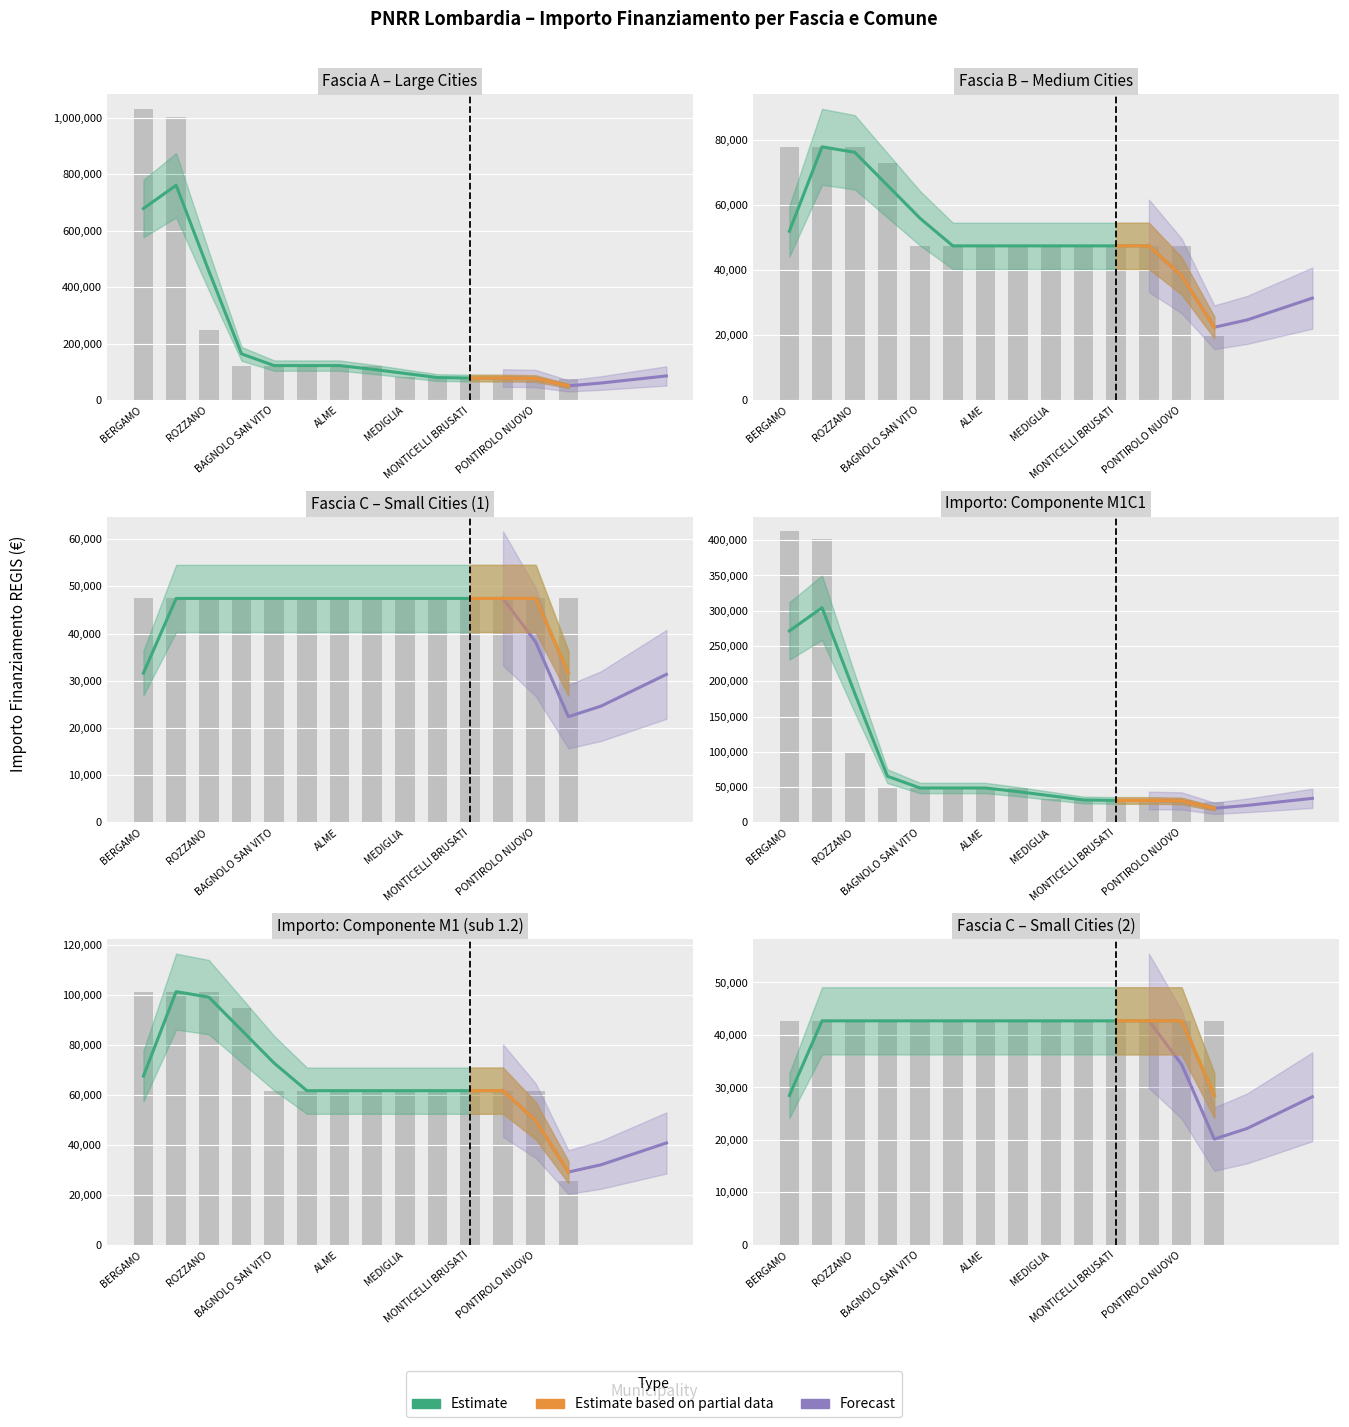

Is the value of Fascia A at CUGLIATE-FABIASCO greater than the value of Fascia B at SAN FELICE DEL BENACO?

Yes